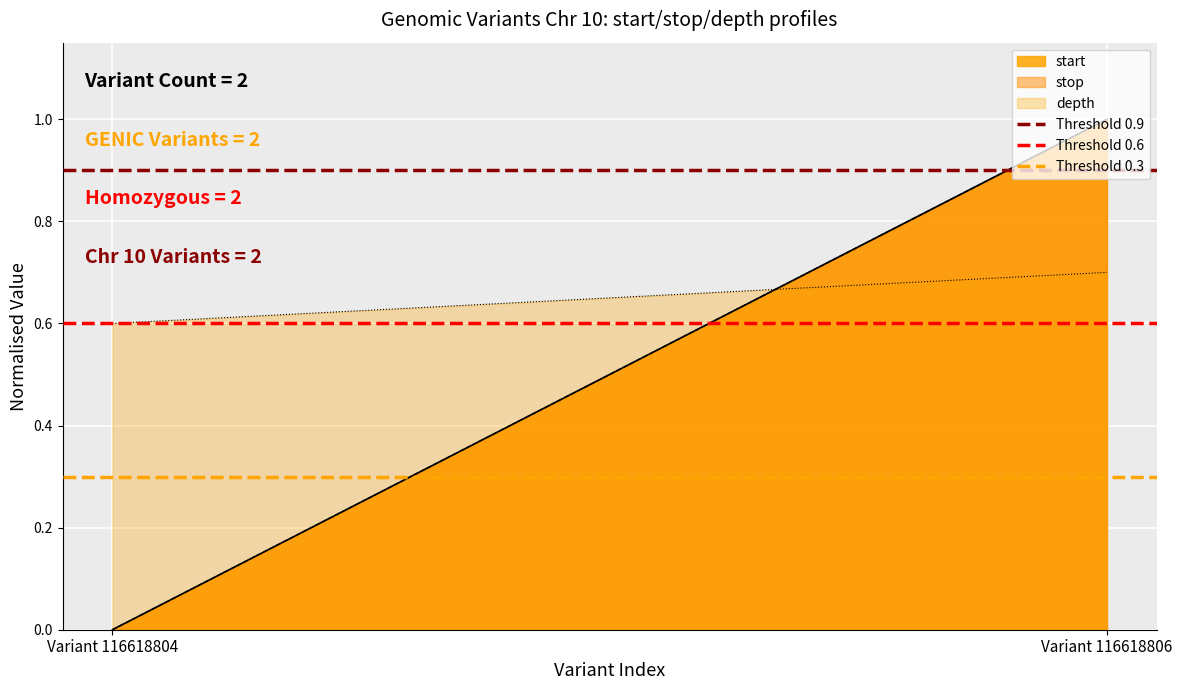

Which label corresponds to the smallest value in the chart?

Variant 116618804